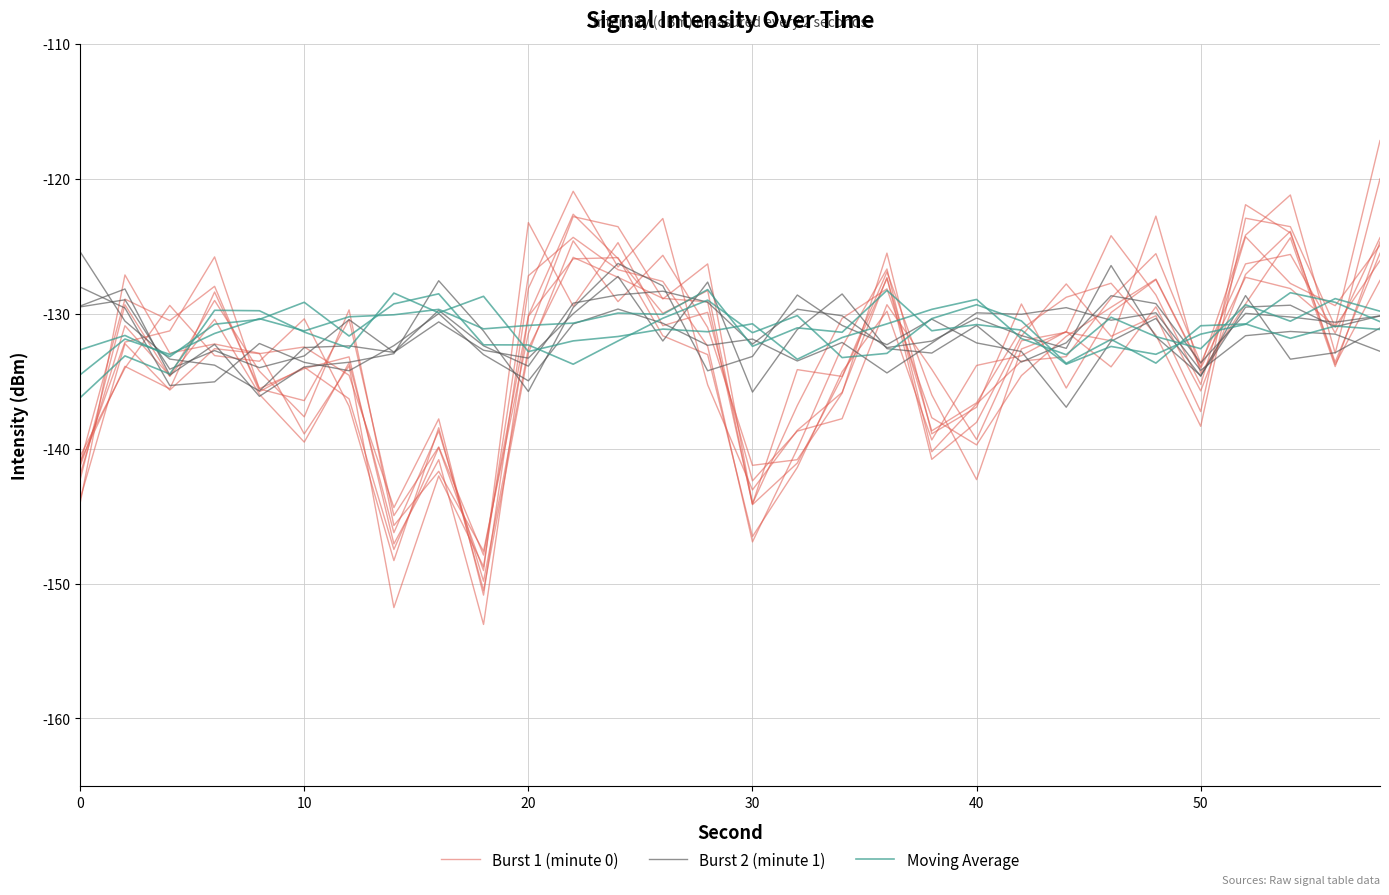

Is it true that Moving Average equals -75.2 at 17?

False